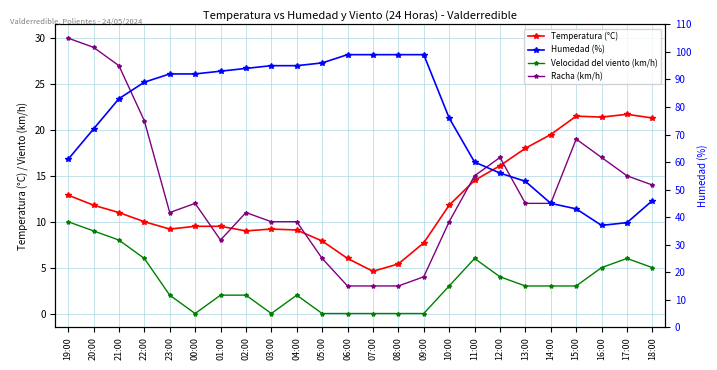

True or false: Velocidad del viento (km/h) and Temperatura (°C) cross at least once.

False